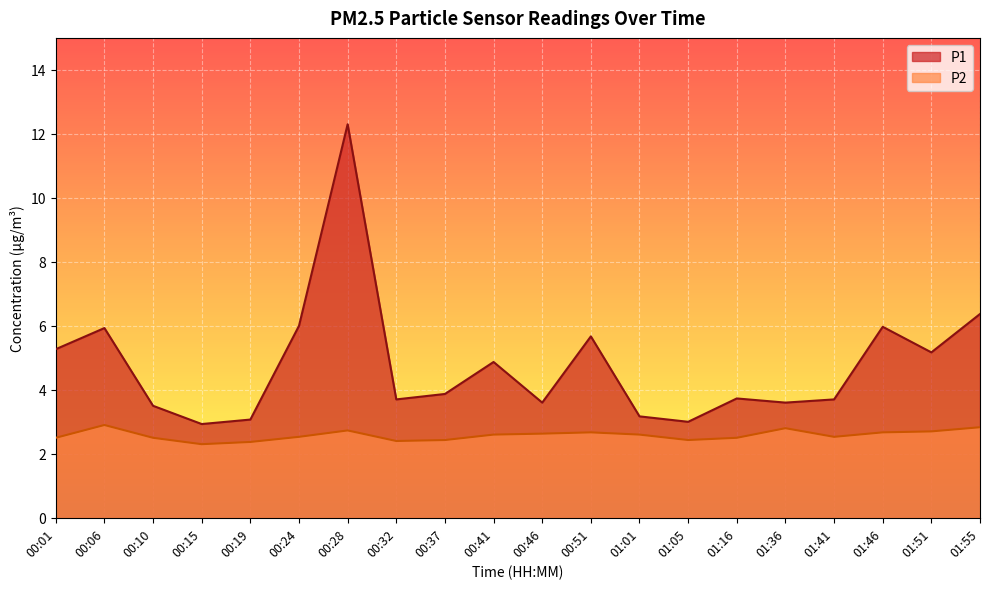

The value of P2 at 00:15 is 2.3. True or false?

True